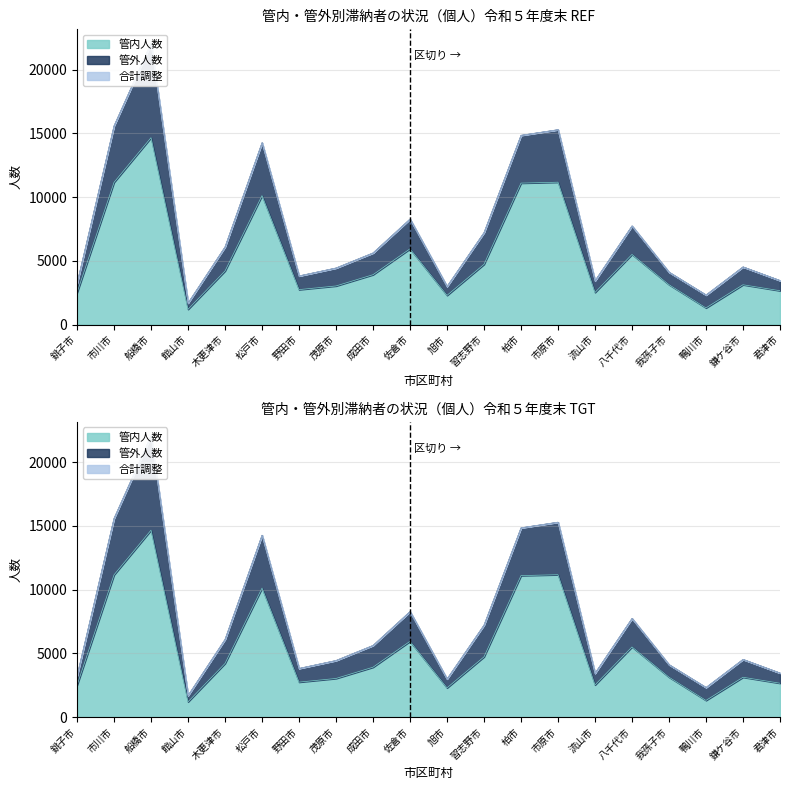

The value of 合計人数 at 我孫子市 is 4110. True or false?

True